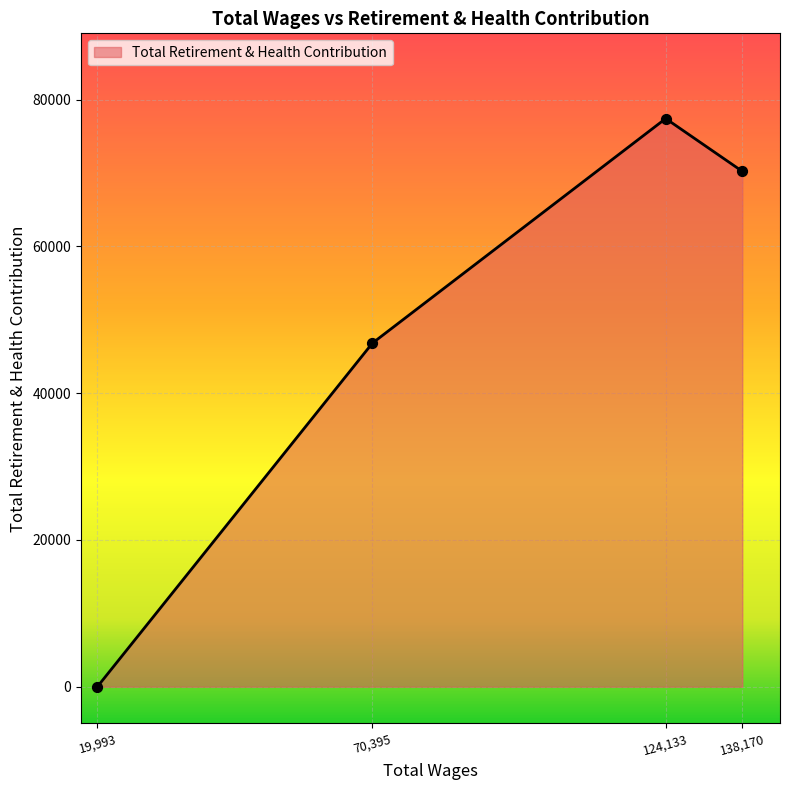

What is the change in value from 70,395 to 124,133?

+30601